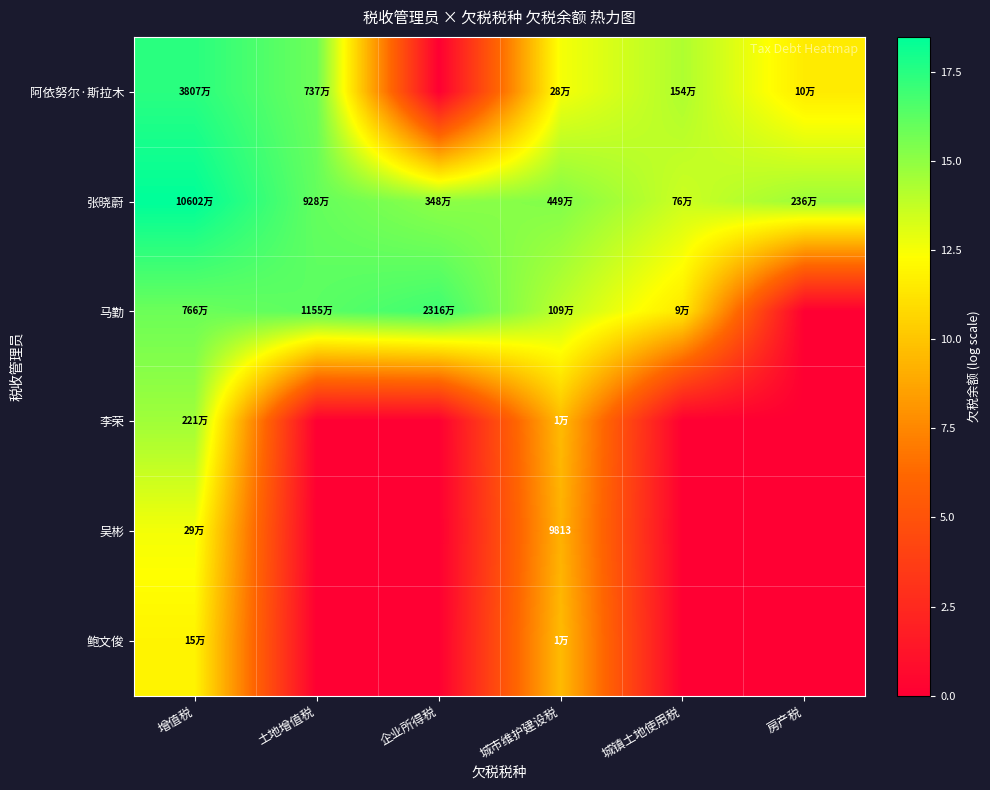

What is the maximum value for 吴彬?

12.6